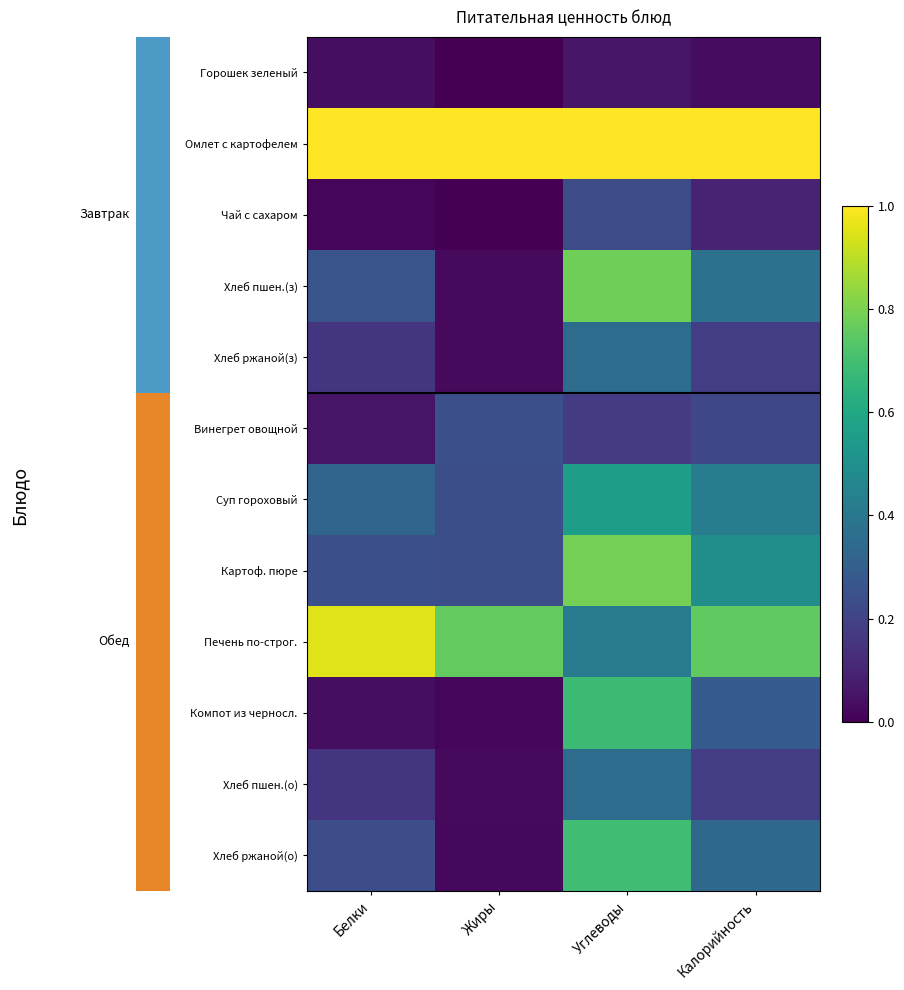

The Омлет с картофелем series shows 0.2 at Углеводы. True or false?

False